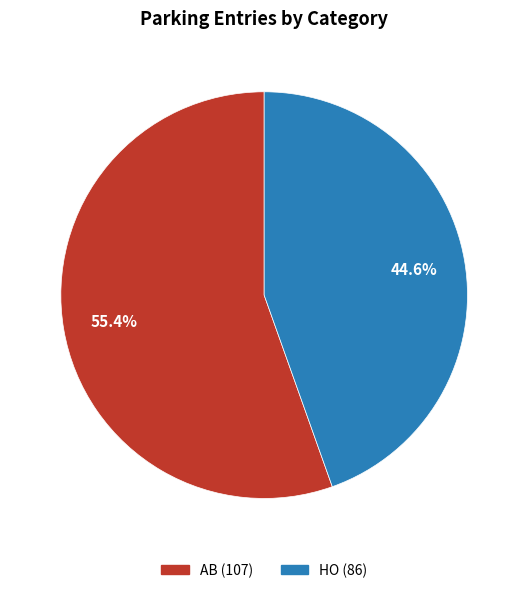

What is the ratio of the value at HO to the value at AB?

0.8